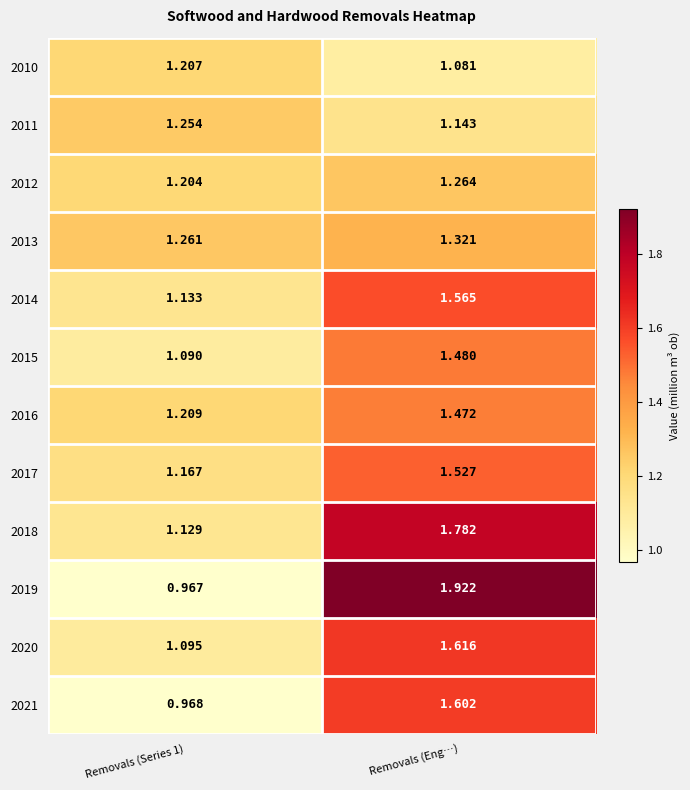

At which category is the sum across all series the highest?

Removals (Eng…)